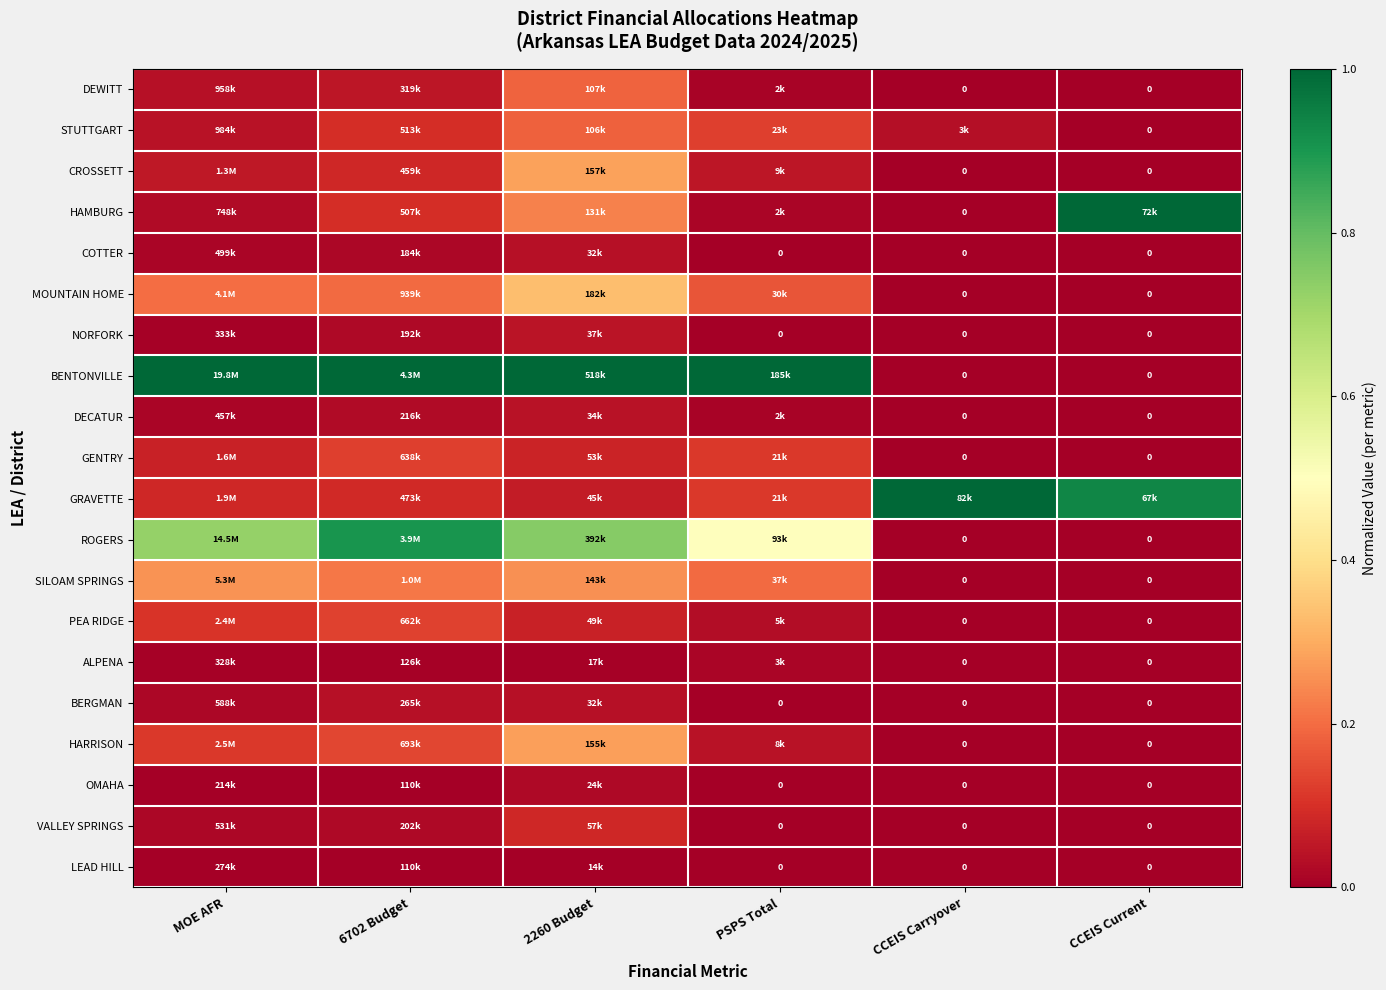

True or false: DECATUR has a value of 0.0 at MOE AFR.

False